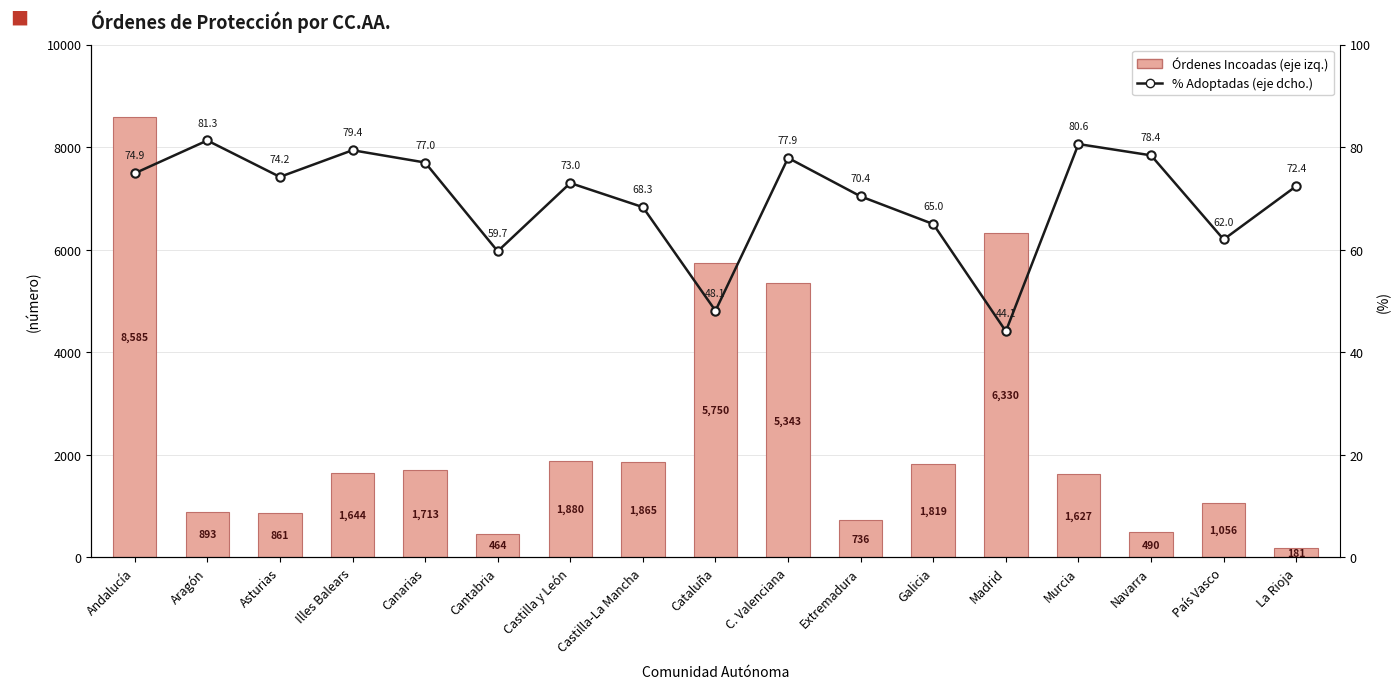

What is the difference between the maximum and minimum values in the Órdenes Incoadas (eje izq.) series?

8404.0